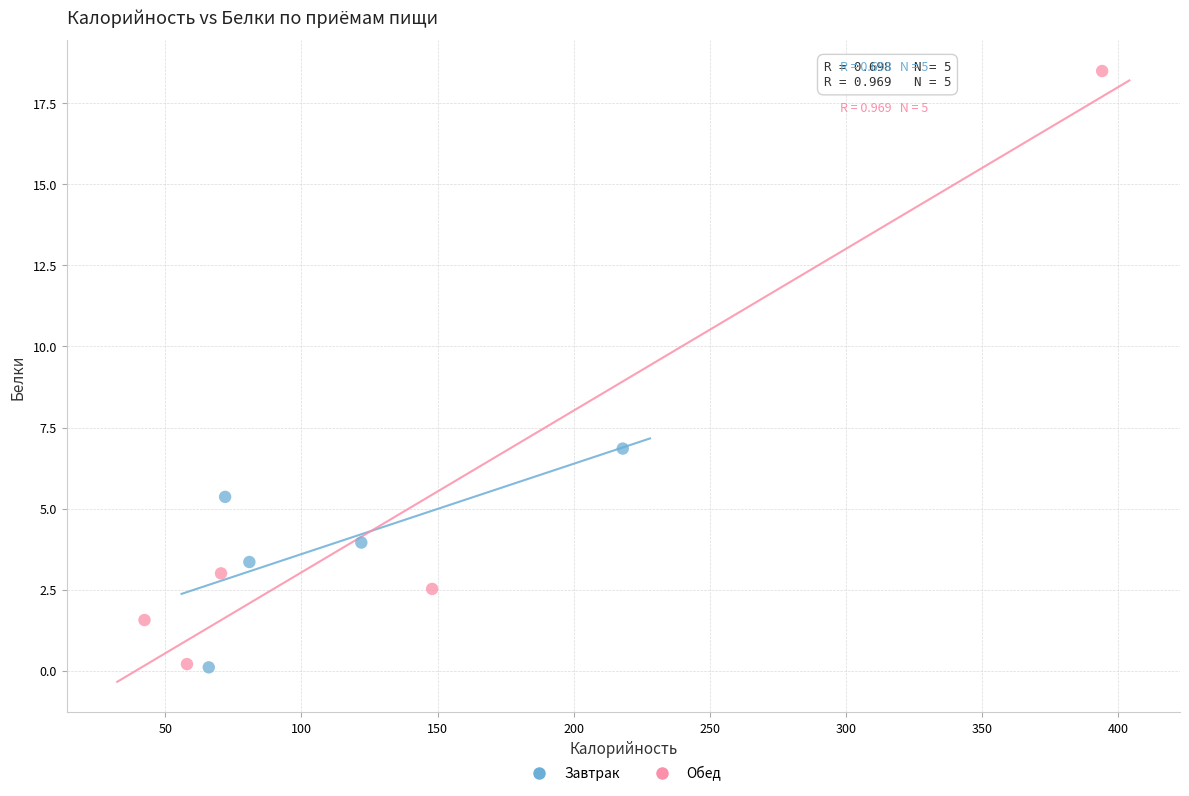

Which series reaches the maximum Y coordinate?

Обед